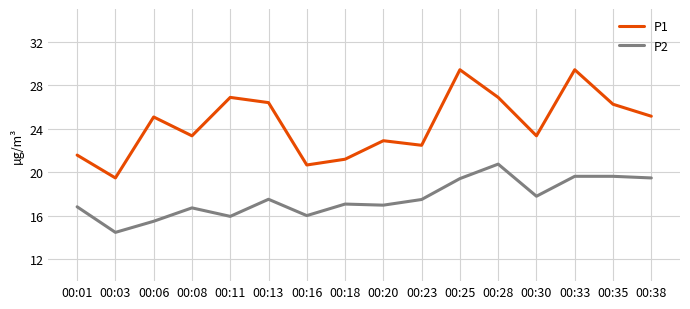

Rank the series by their maximum value, from highest to lowest.

P1, P2